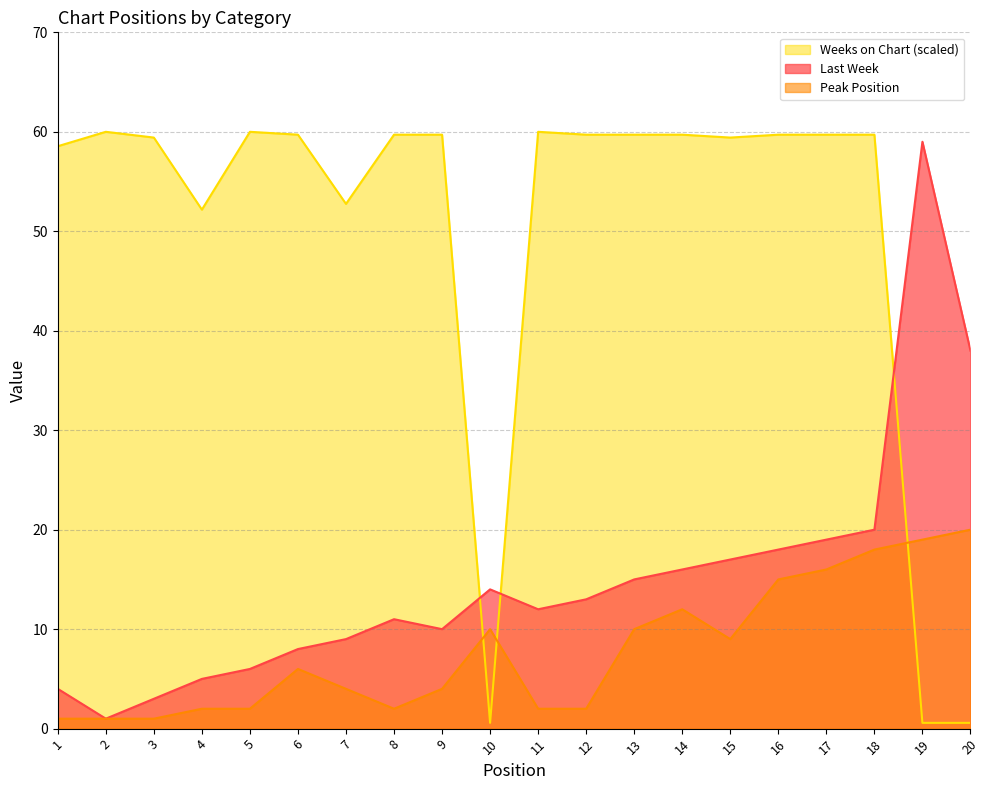

In Last Week, how many points are higher than both neighbors (excluding endpoints)?

3